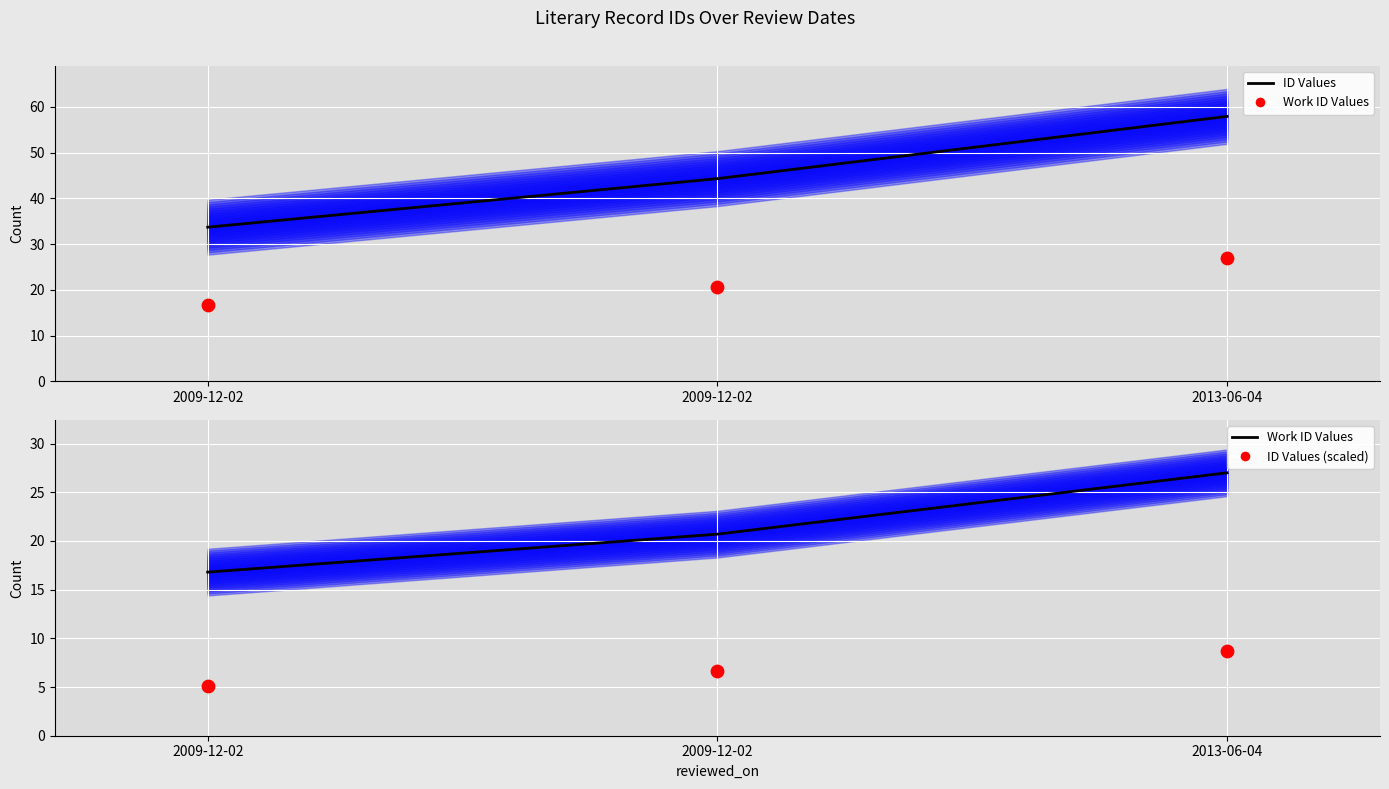

What is the total value across all series at 2009-12-02?

55.6